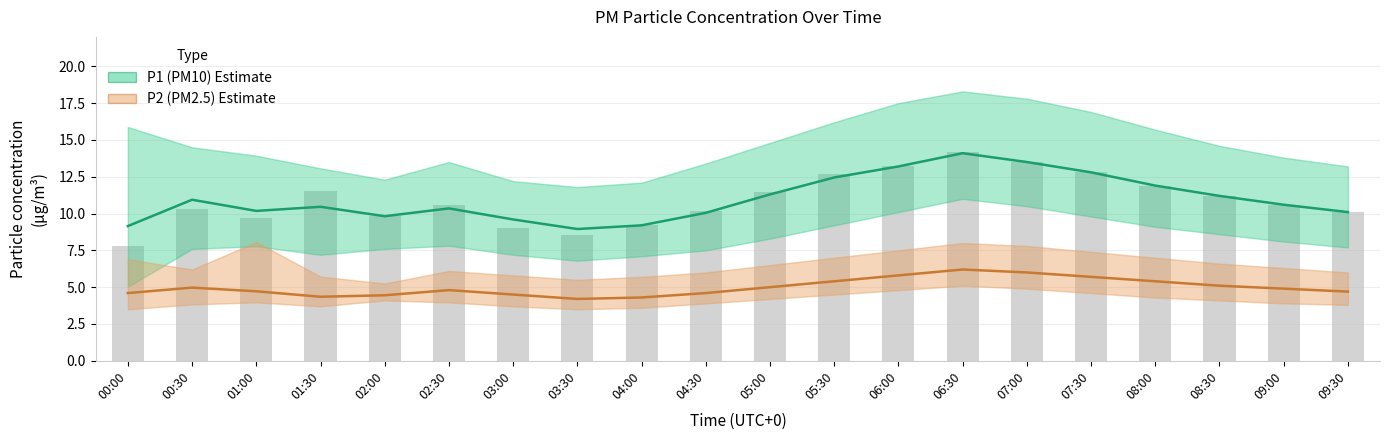

Reading left to right, extract all data points from this chart.

P1 (PM10): 9.2	10.9	10.2	10.5	9.8	10.3	9.6	8.9	9.2	10.1	11.3	12.4	13.2	14.1	13.5	12.8	11.9	11.2	10.6	10.1
P2 (PM2.5): 4.6	5.0	4.7	4.3	4.5	4.8	4.5	4.2	4.3	4.6	5.0	5.4	5.8	6.2	6.0	5.7	5.4	5.1	4.9	4.7